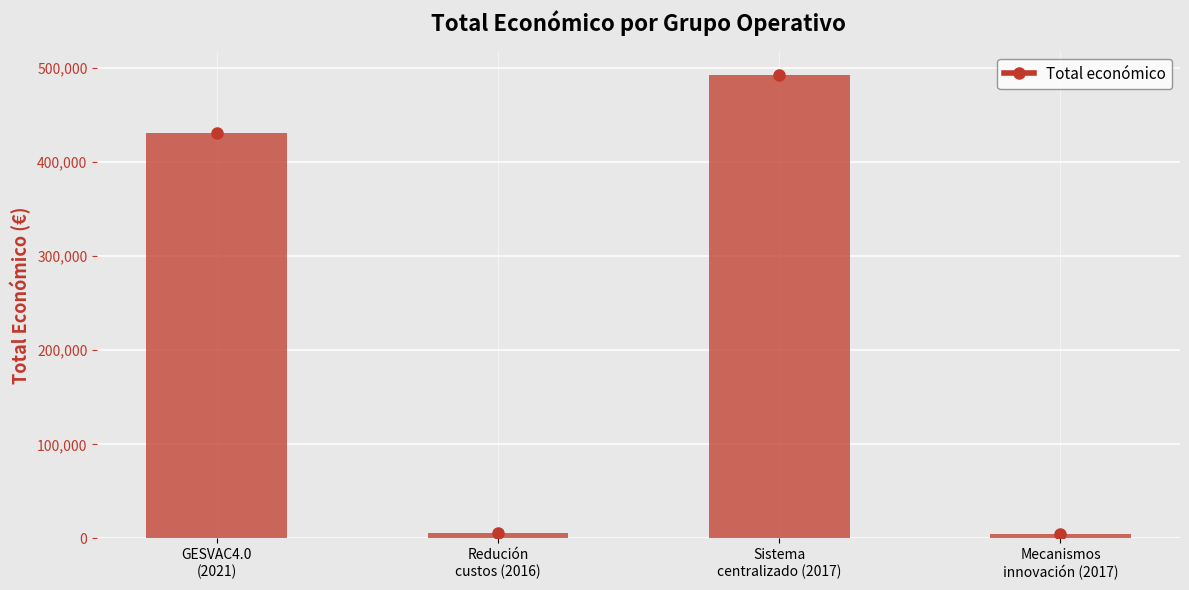

What is the maximum value shown in the chart?

492343